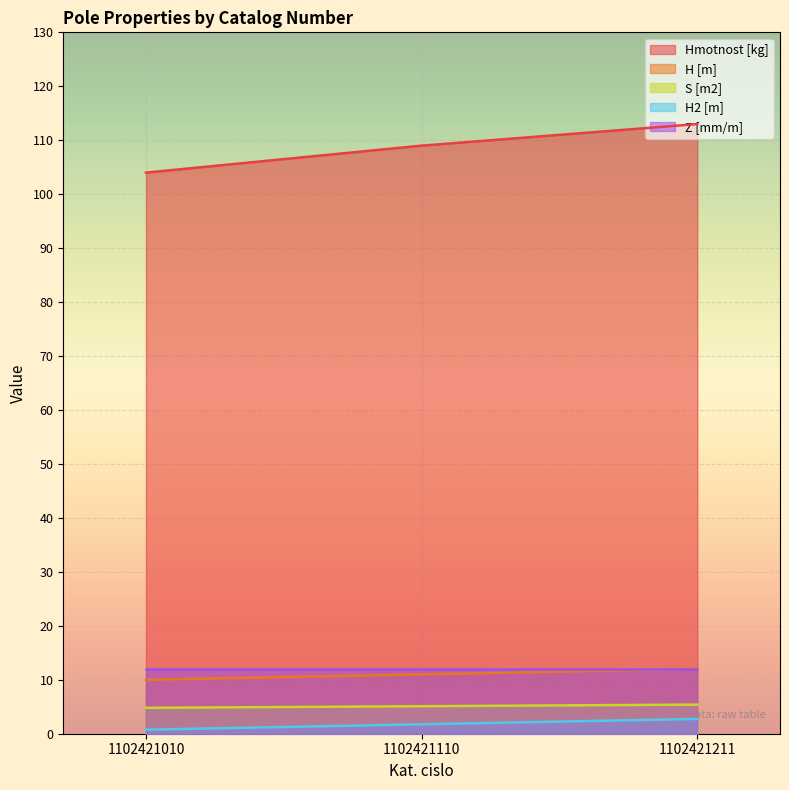

Which series has the largest total across all categories?

Hmotnost [kg]